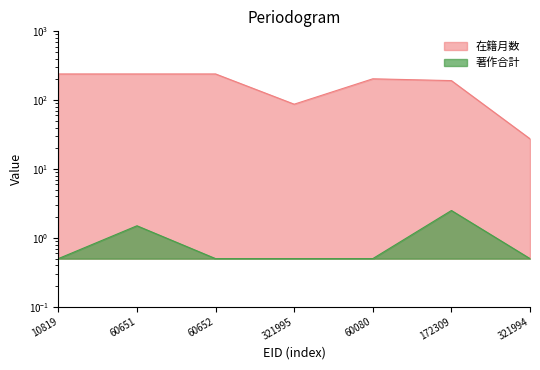

Reading left to right, extract all data points from this chart.

在籍月数: 240.5	240.5	240.5	87.5	204.5	192.5	27.5
著作合計: 0.5	1.5	0.5	0.5	0.5	2.5	0.5